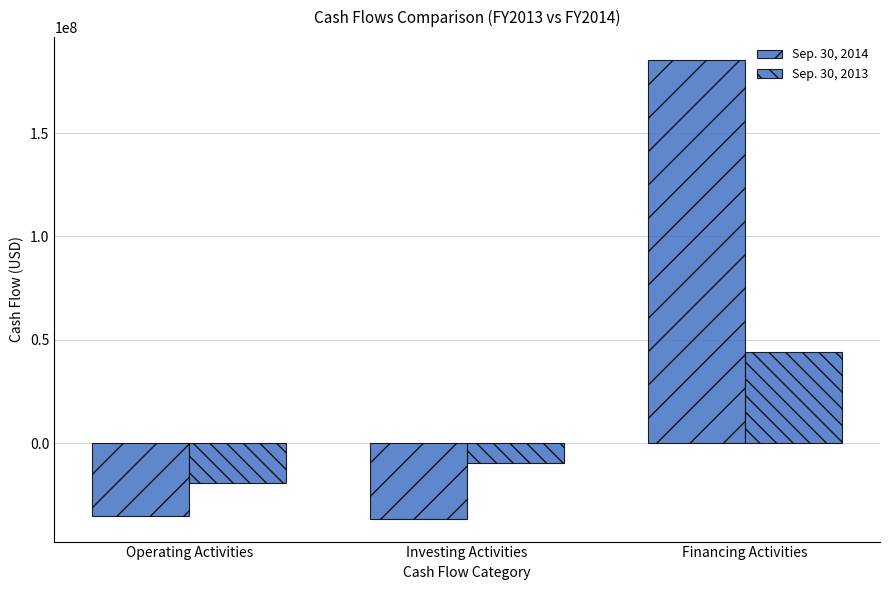

What is the difference between the Sep. 30, 2013 values at Financing Activities and Operating Activities?

63324029